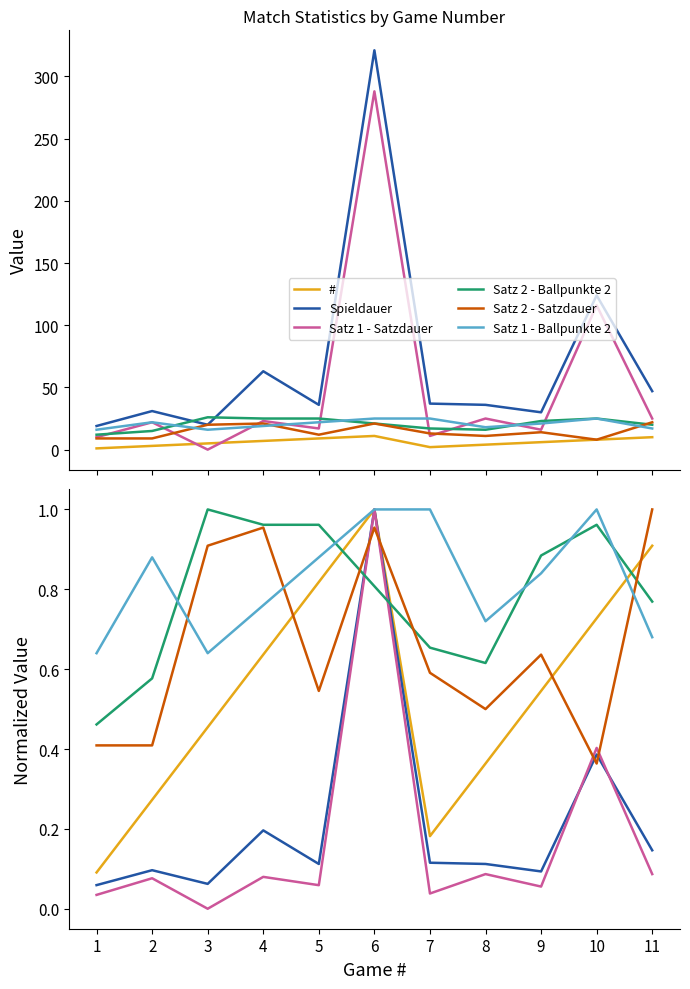

How many series are shown in this chart?

6